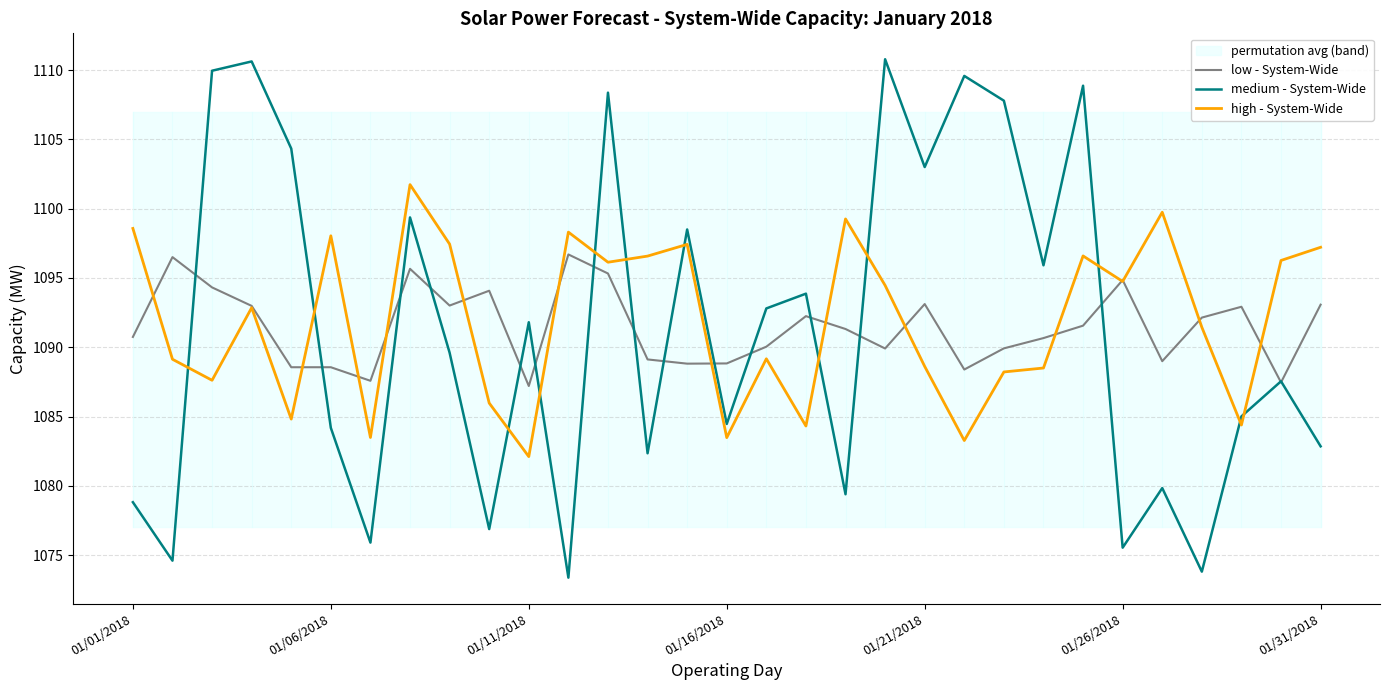

What is the highest value of the high - System-Wide series?

1101.7